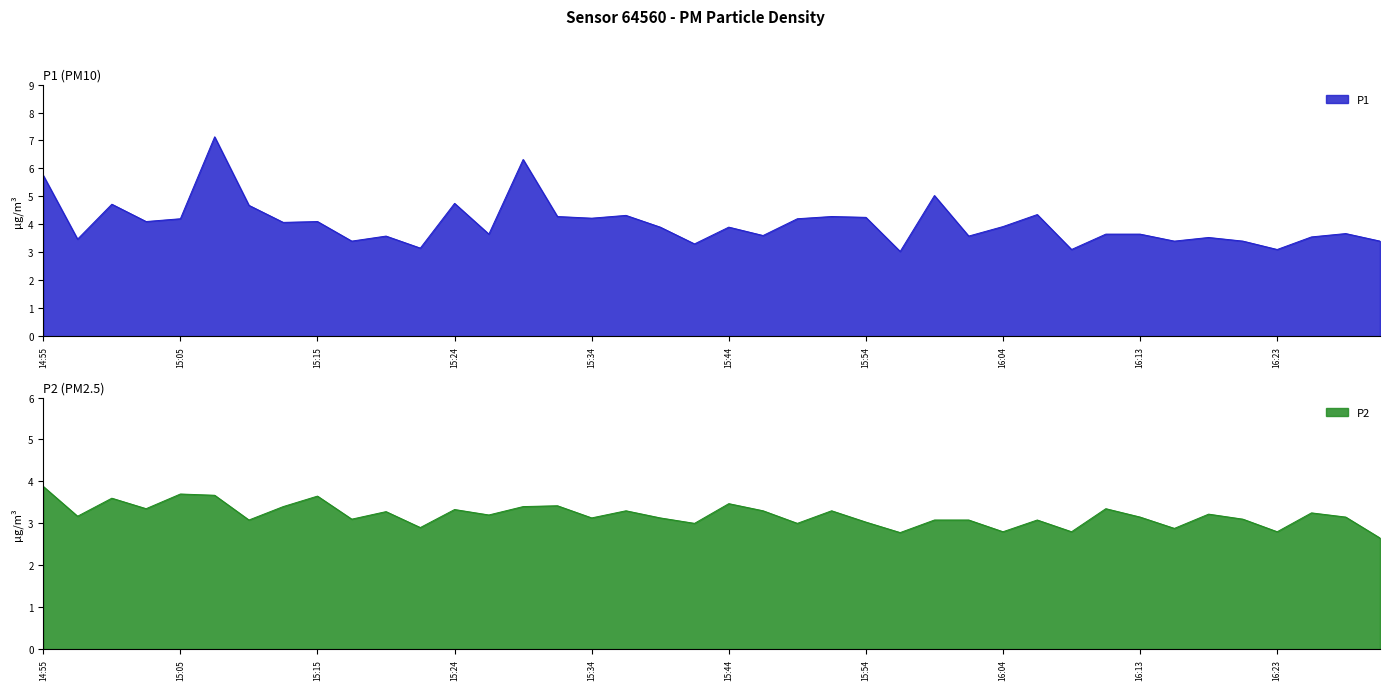

What position from the right is 16:06?

11